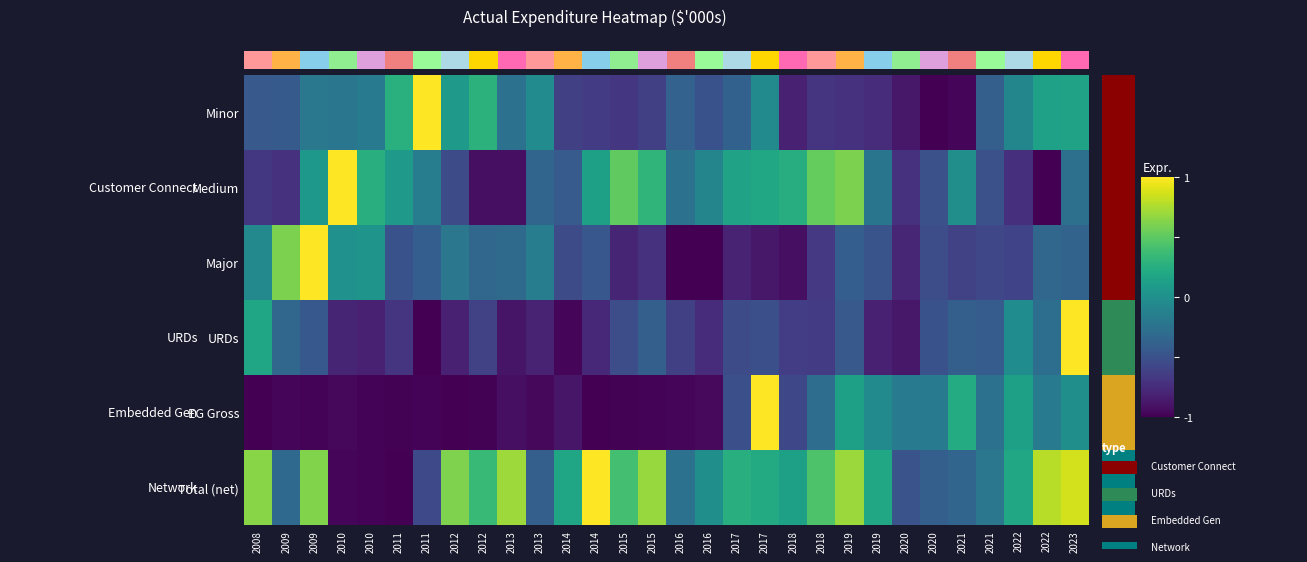

What is the greatest value displayed?

1.0